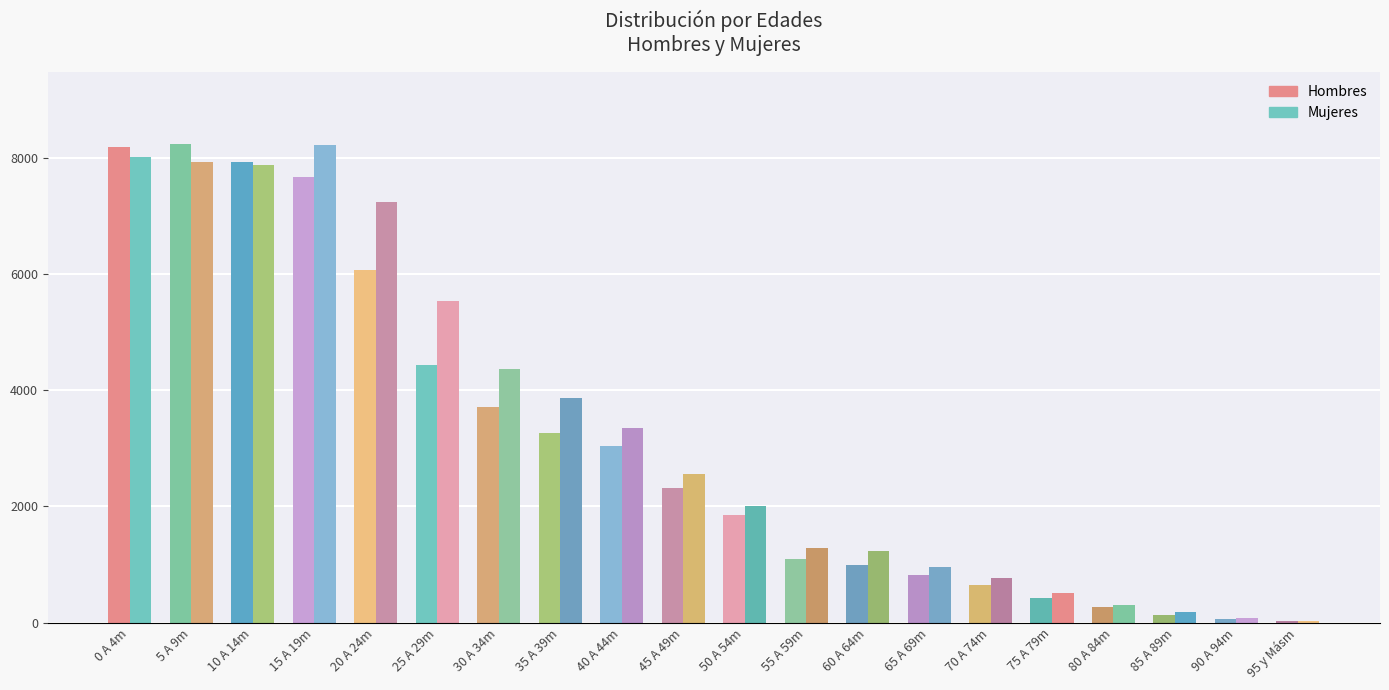

Reading left to right, transcribe all the data shown in this chart.

Hombres: 0 A 4m=8187	5 A 9m=8245	10 A 14m=7944	15 A 19m=7671	20 A 24m=6074	25 A 29m=4441	30 A 34m=3722	35 A 39m=3259	40 A 44m=3042	45 A 49m=2318	50 A 54m=1858	55 A 59m=1095	60 A 64m=999	65 A 69m=812	70 A 74m=647	75 A 79m=429	80 A 84m=267	85 A 89m=123	90 A 94m=62	95 y Másm=20
Mujeres: 0 A 4m=8030	5 A 9m=7944	10 A 14m=7886	15 A 19m=8232	20 A 24m=7250	25 A 29m=5540	30 A 34m=4362	35 A 39m=3861	40 A 44m=3354	45 A 49m=2557	50 A 54m=2008	55 A 59m=1288	60 A 64m=1236	65 A 69m=963	70 A 74m=776	75 A 79m=506	80 A 84m=298	85 A 89m=174	90 A 94m=77	95 y Másm=33